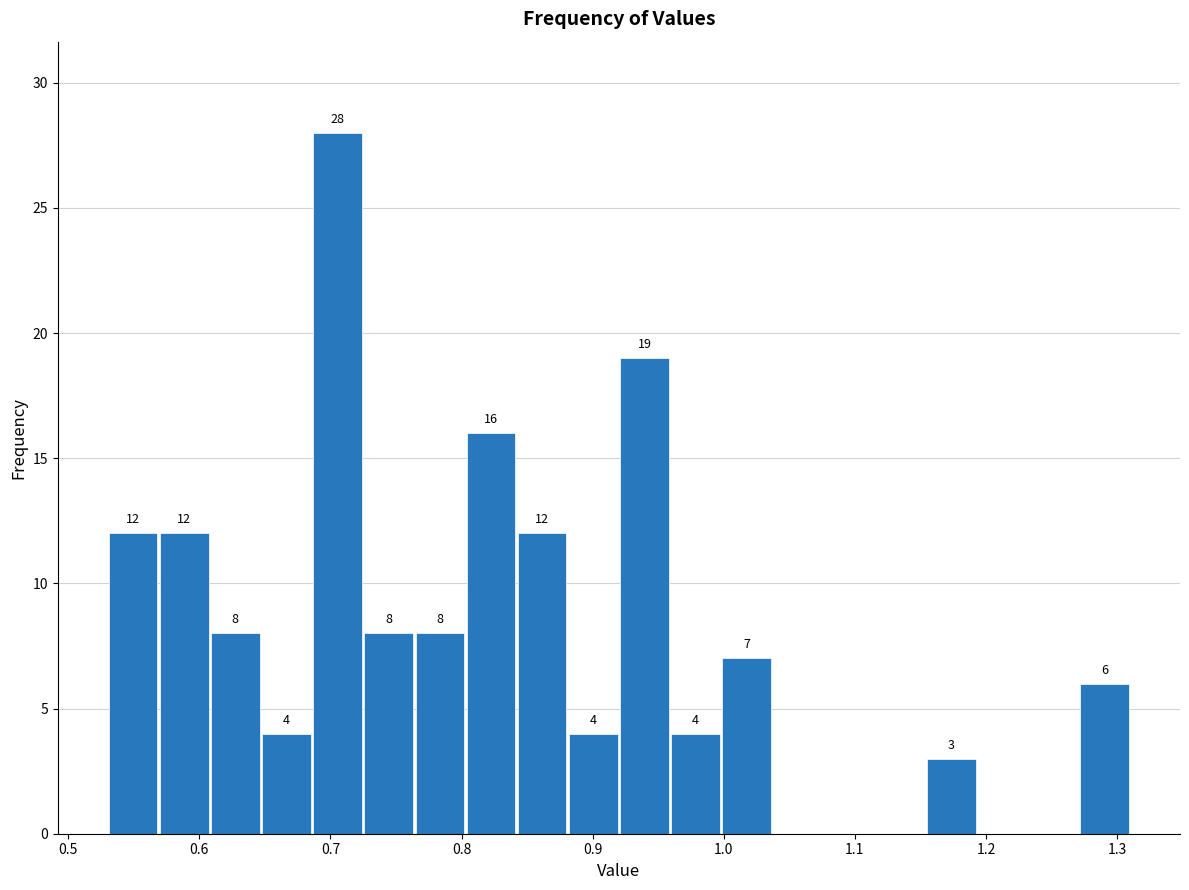

Around what value on the x-axis is the tallest bar? Give the approximate position of its centre, as read against the axis.

0.71